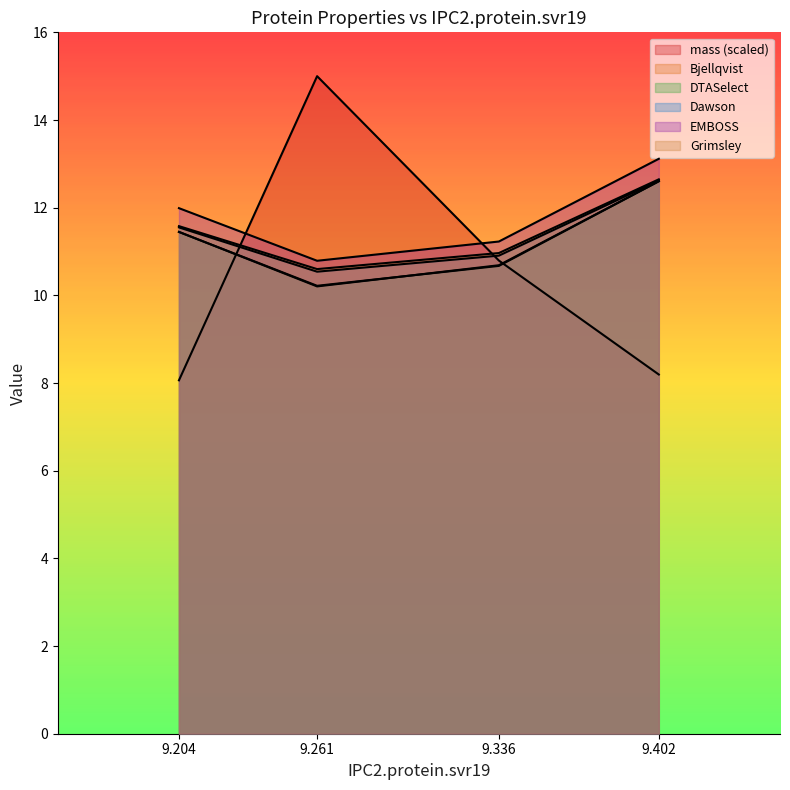

List the series in order of their peak value, highest first.

mass, EMBOSS, Grimsley, Dawson, Bjellqvist, DTASelect